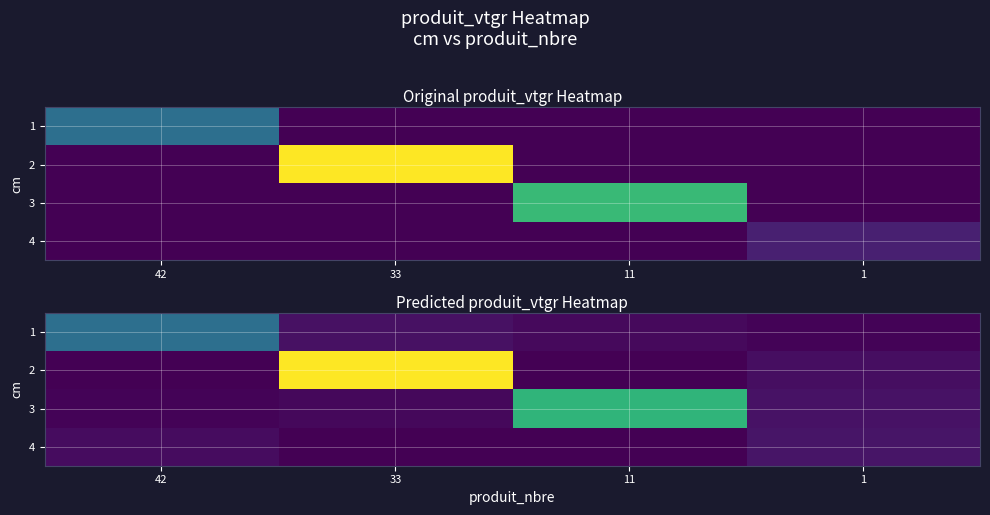

List the labels in order of 2 value, smallest first.

42, 11, 1, 33